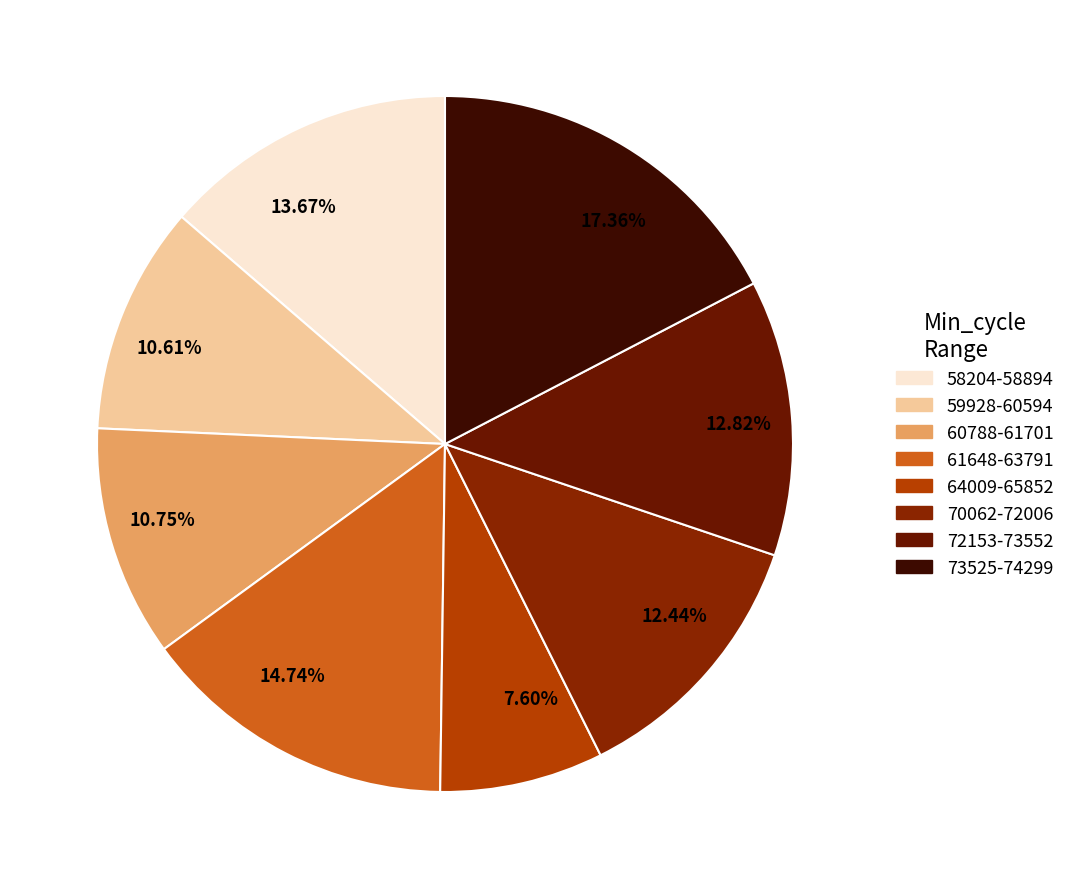

To the nearest percent, what is the difference between the largest and smallest slice percentages?

10%